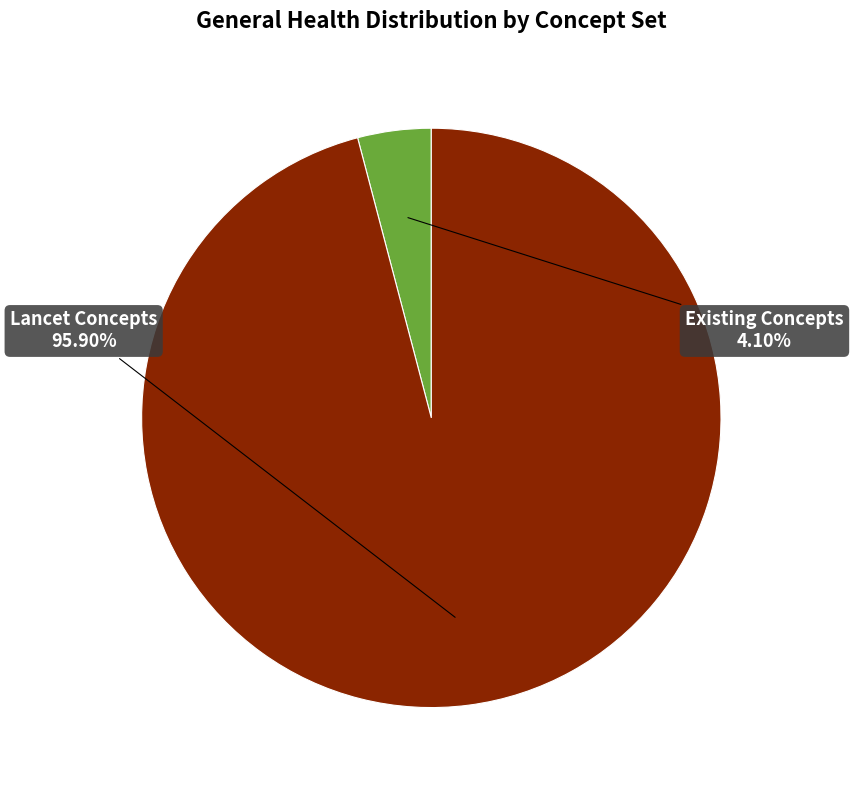

Does any single category account for the majority?

Yes